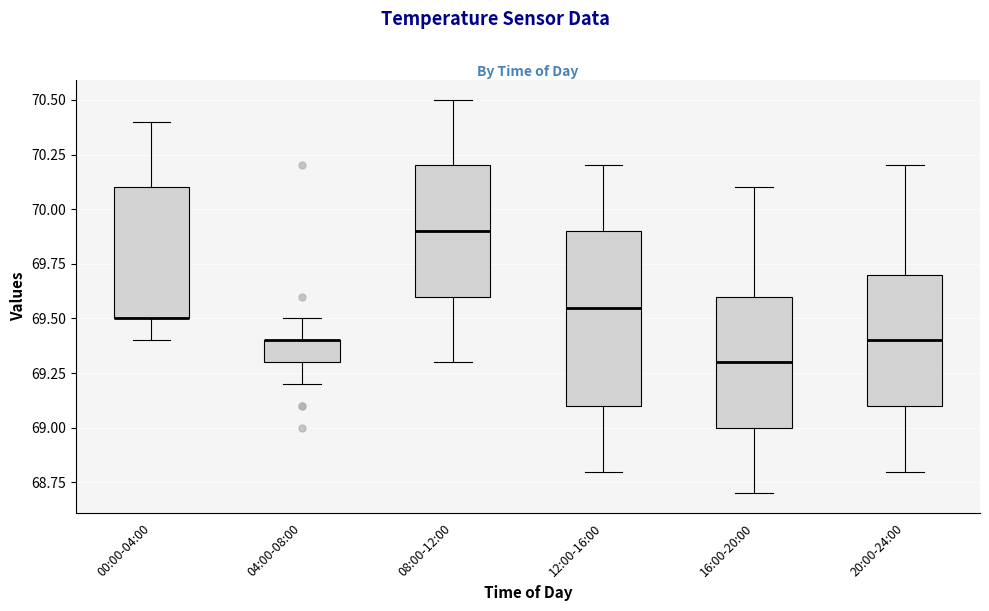

Comparing the boxes themselves (not the whiskers), which one is the tallest?

12:00-16:00